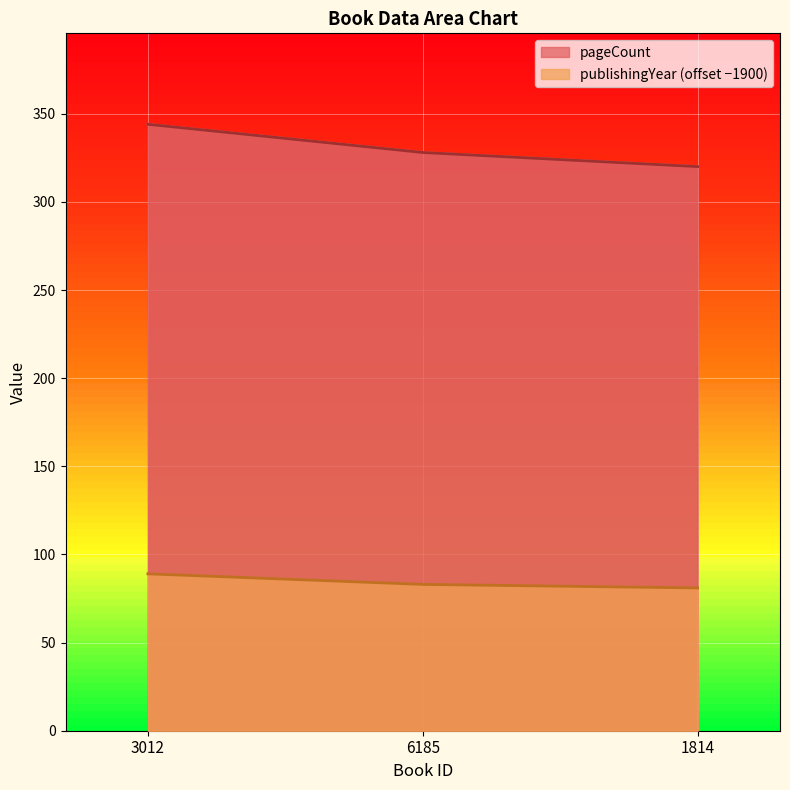

Reading left to right, extract all data points from this chart.

pageCount: 3012=344	6185=328	1814=320
publishingYear: 3012=89	6185=83	1814=81